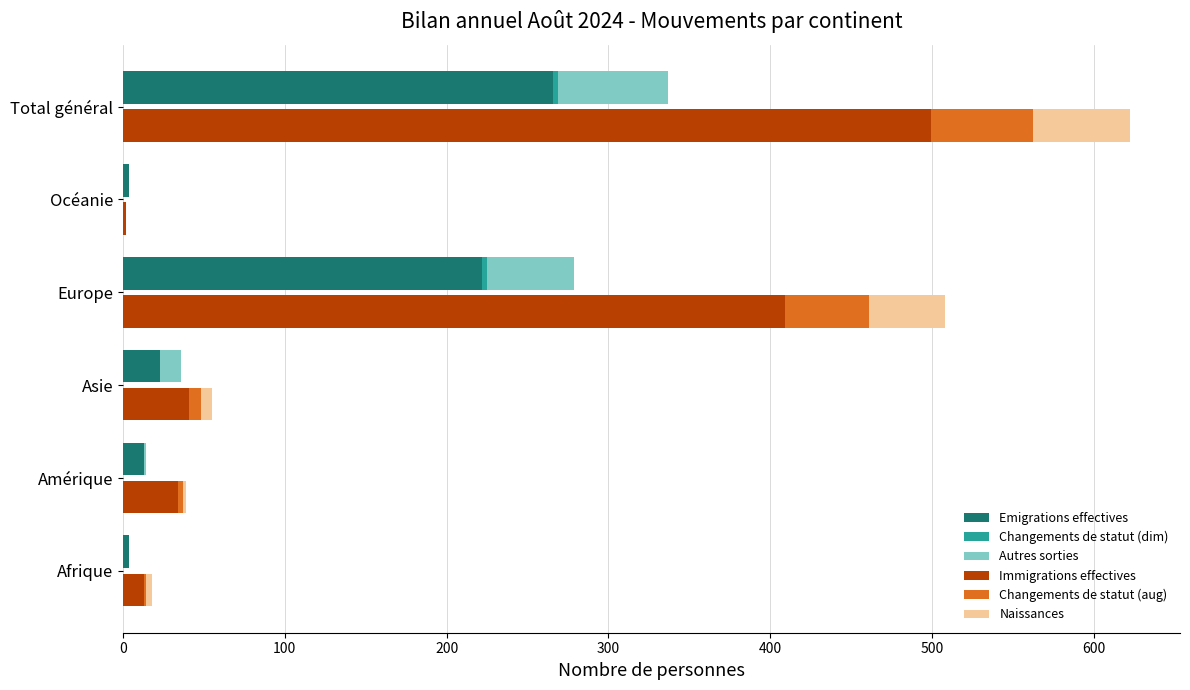

Does the chart contain stacked bars?

No